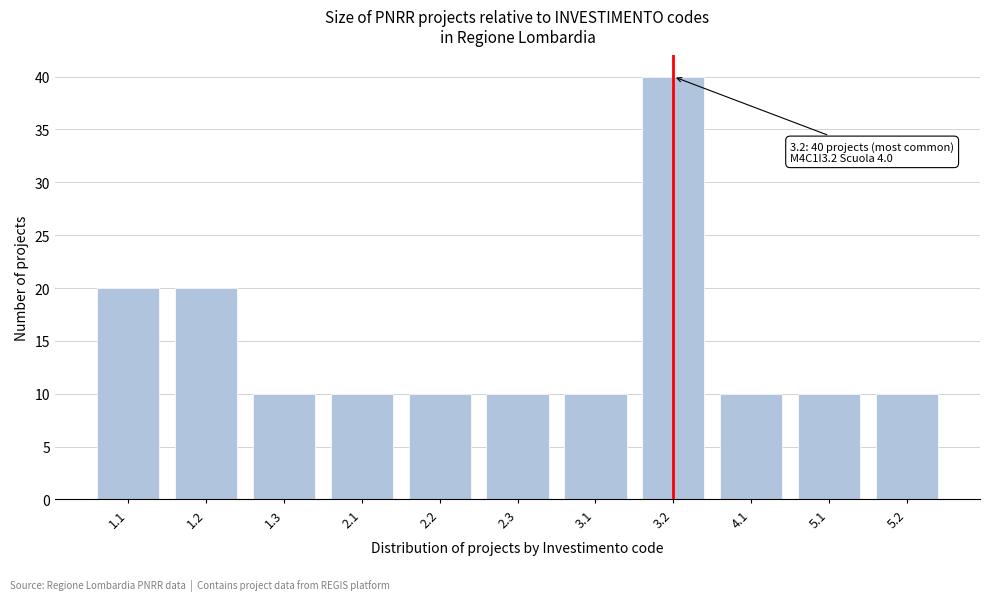

Reading right to left, list all the values displayed in this chart.

5.2=10	5.1=10	4.1=10	3.2=40	3.1=10	2.3=10	2.2=10	2.1=10	1.3=10	1.2=20	1.1=20